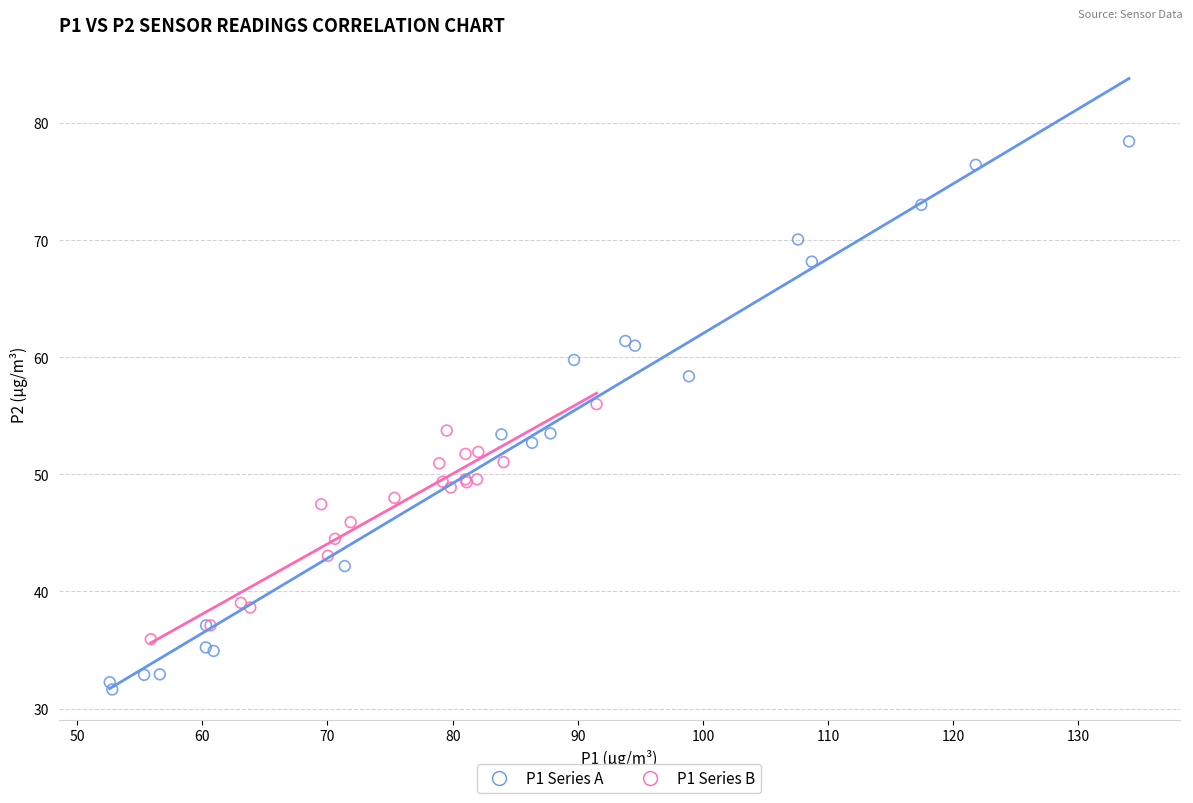

Which series reaches the maximum Y coordinate?

P1 Series A